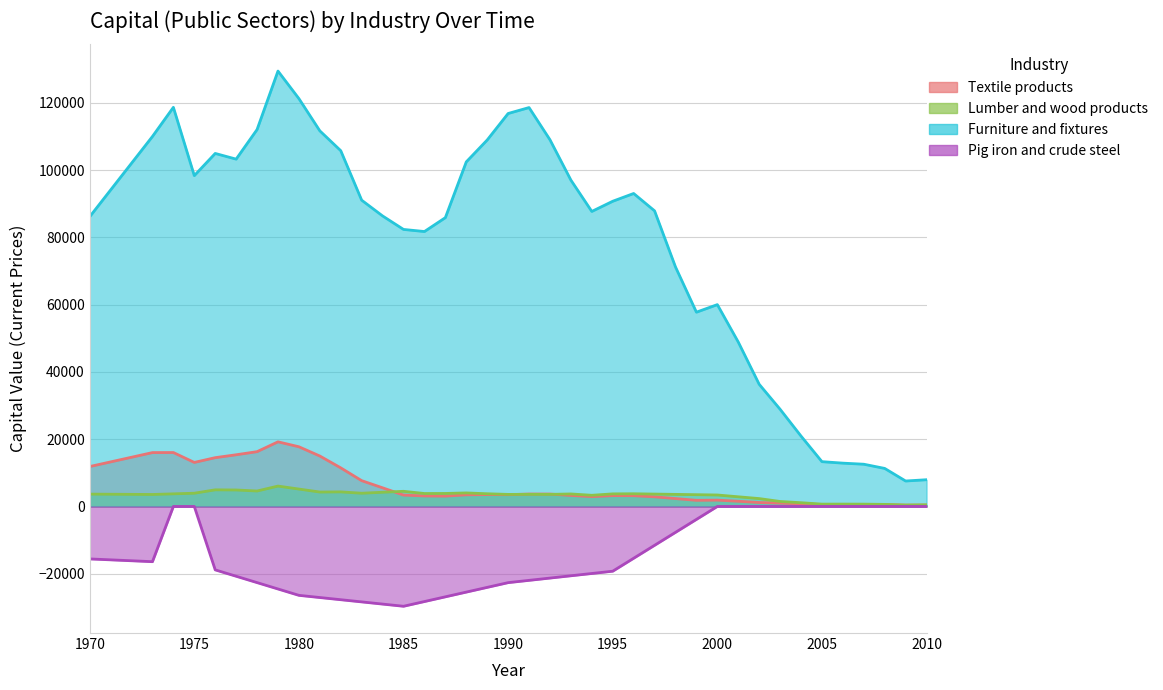

At how many categories does at least one series exceed -2730?

39